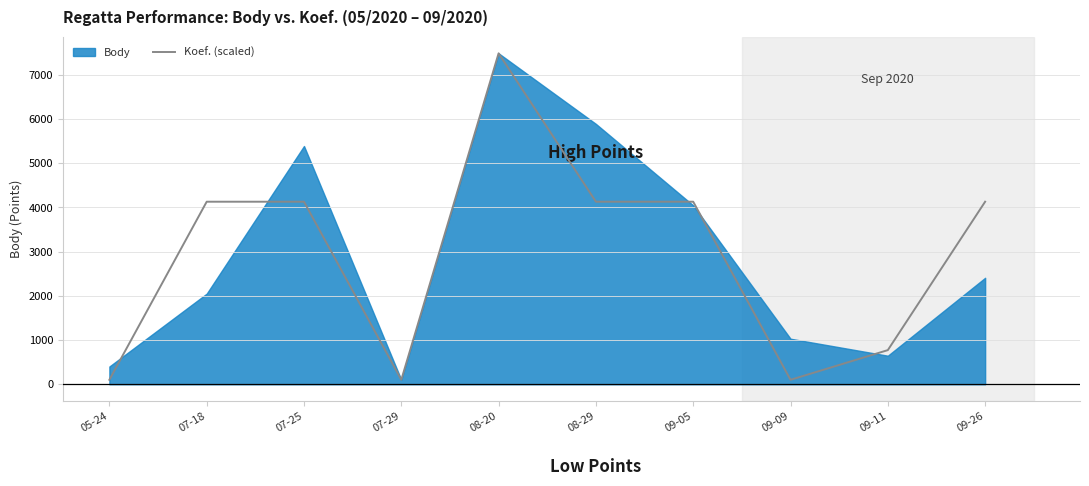

The chart shows a value of 772.5 at 09-11. True or false?

True